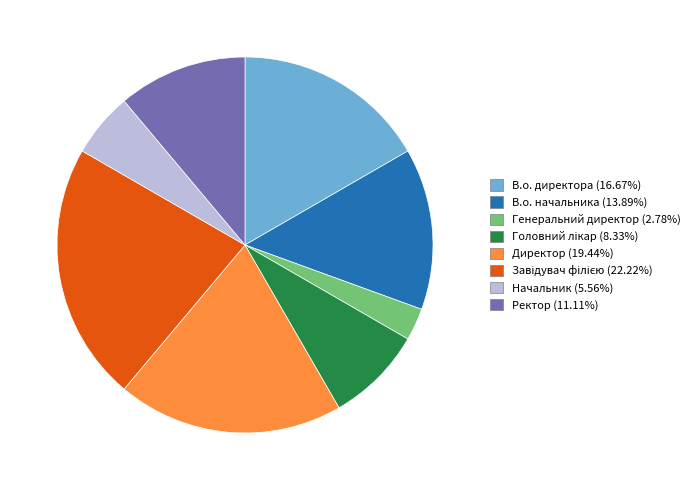

Between Ректор and Начальник, which is larger?

Ректор